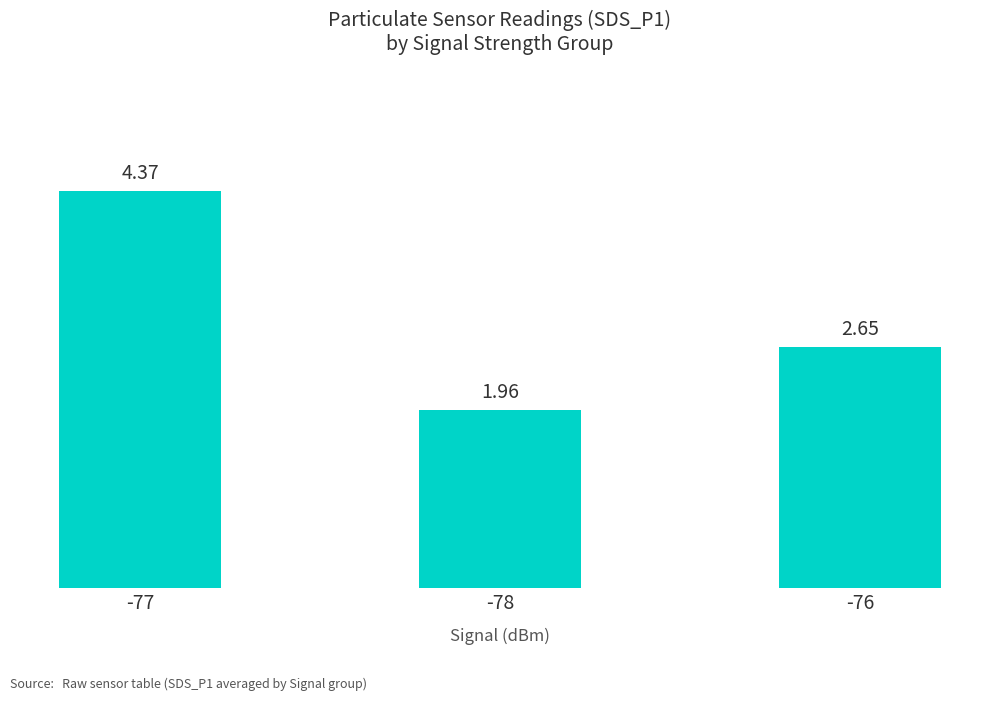

What is the label of the 3rd bar from the right?

-77